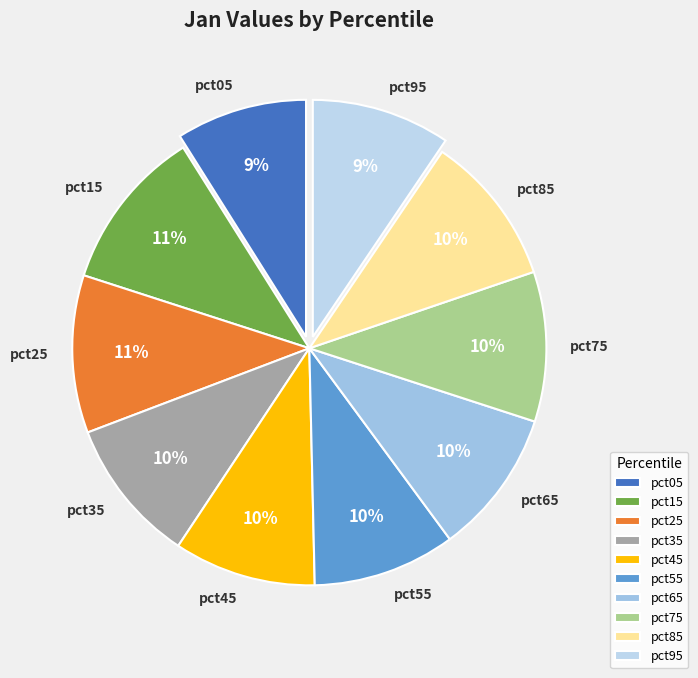

Do pct75 and pct35 together represent more than half of the pie?

No